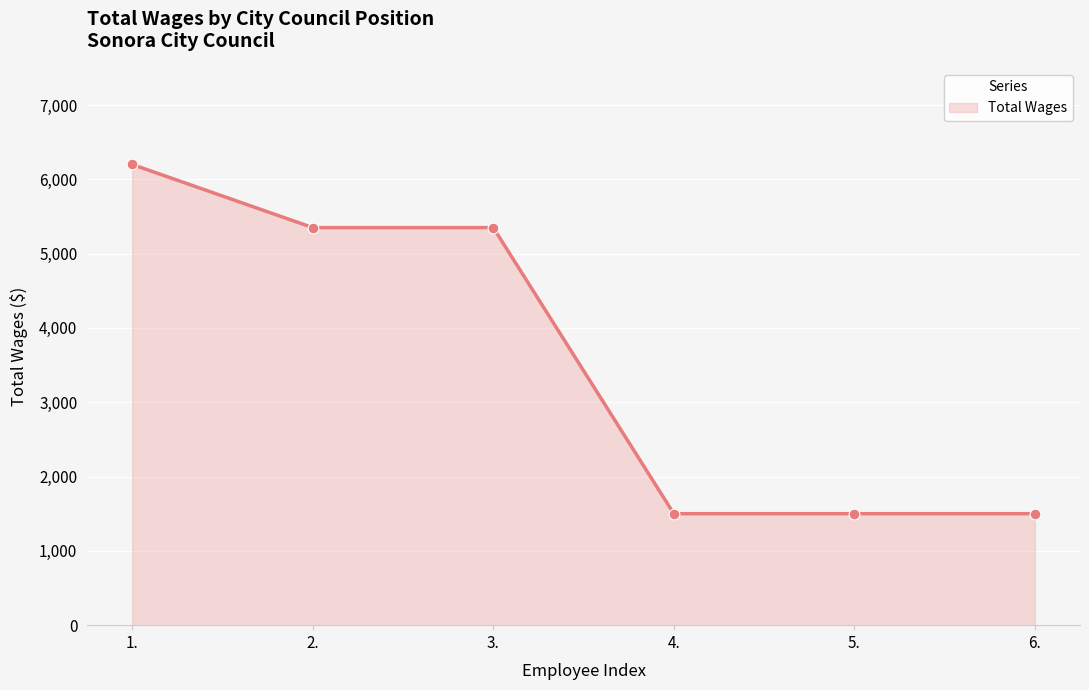

Which has a higher value, 6. or 2.?

2.